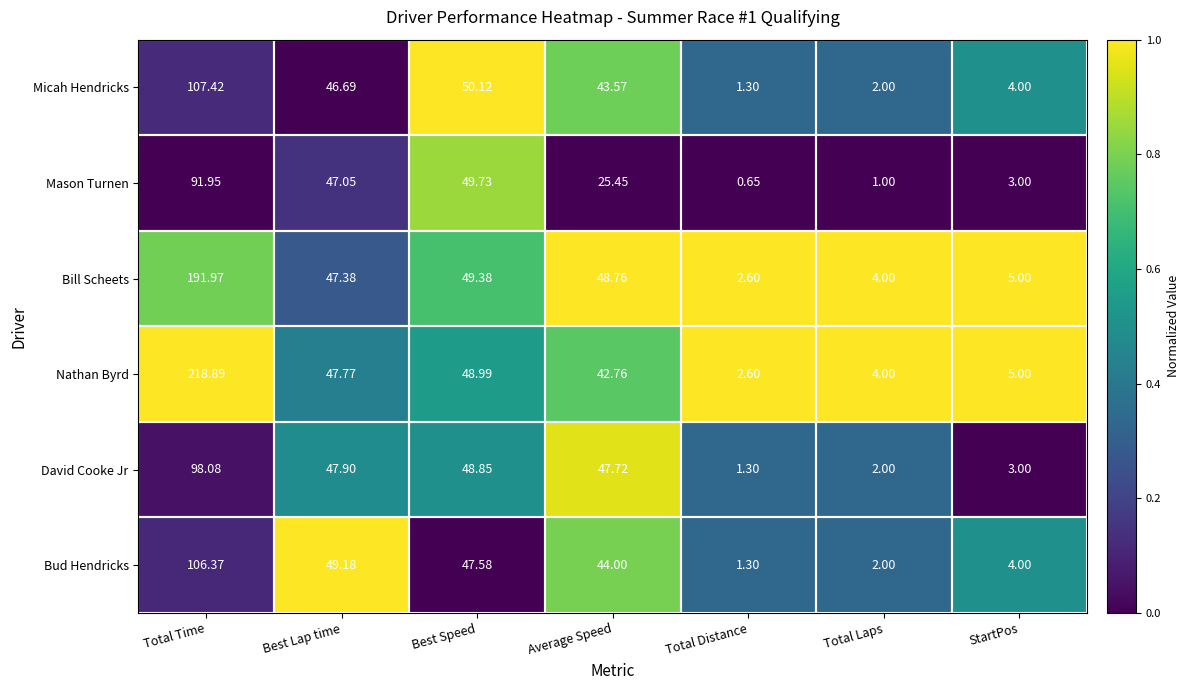

At which label does David Cooke Jr first exceed 47?

Total Time